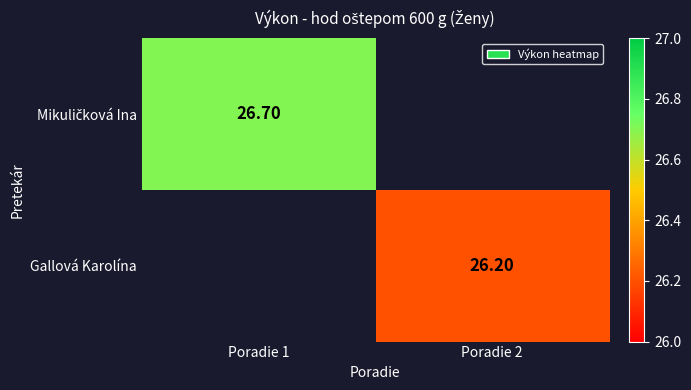

Is the value of Mikuličková Ina at Poradie 2 greater than the value of Gallová Karolína at Poradie 2?

No